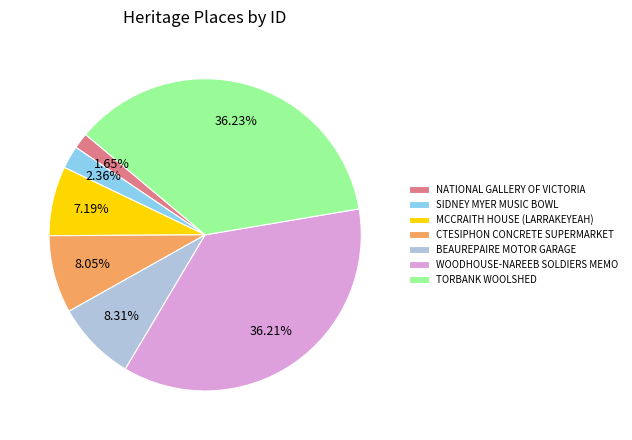

Combined, what portion of the pie is SIDNEY MYER MUSIC BOWL and MCCRAITH HOUSE (LARRAKEYEAH)?

9.6%